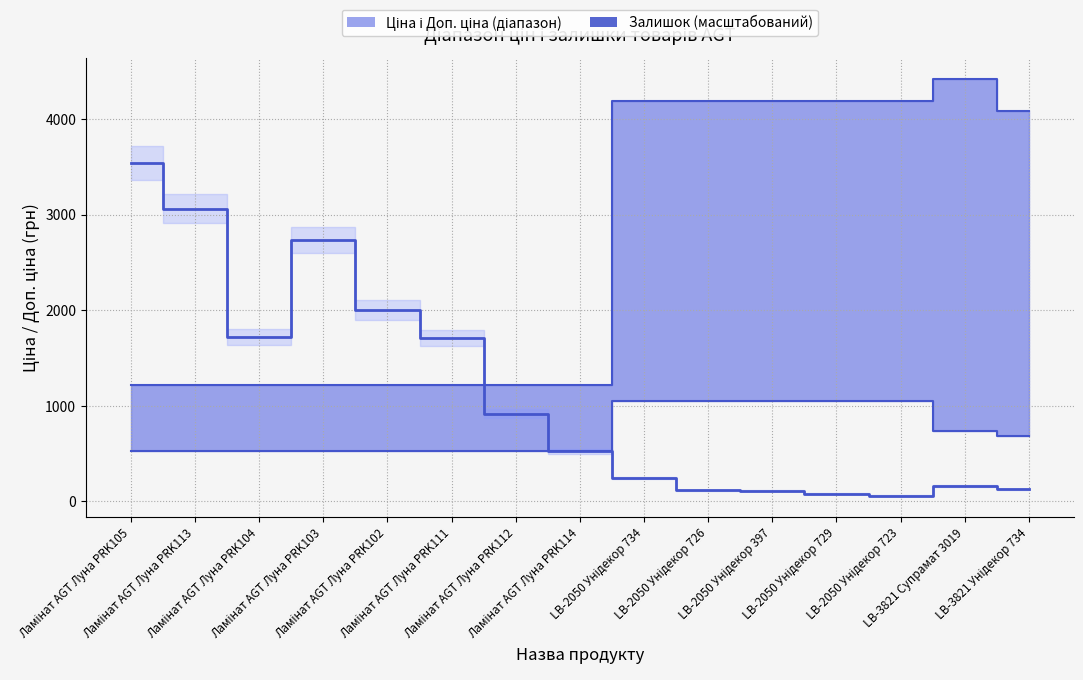

List the labels in order of value, largest first.

Ламінат AGT Луна PRK105, Ламінат AGT Луна PRK113, Ламінат AGT Луна PRK103, Ламінат AGT Луна PRK102, Ламінат AGT Луна PRK104, Ламінат AGT Луна PRK111, Ламінат AGT Луна PRK112, Ламінат AGT Луна PRK114, LB-2050 Унідекор 734, LB-3821 Супрамат 3019, LB-3821 Унідекор 734, LB-2050 Унідекор 726, LB-2050 Унідекор 397, LB-2050 Унідекор 729, LB-2050 Унідекор 723